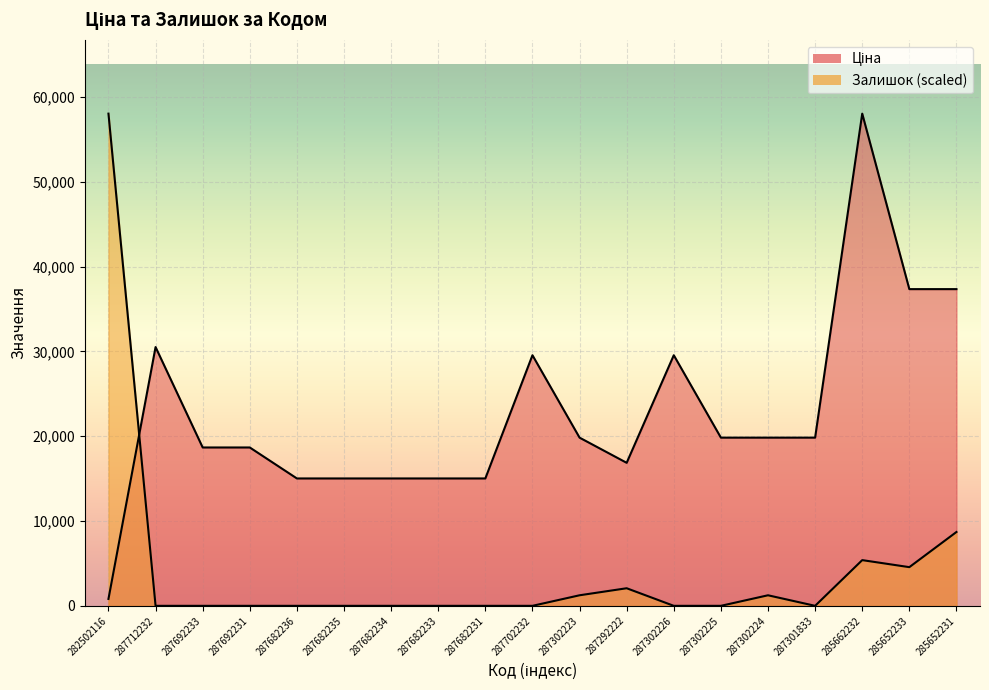

Is the value of Залишок at 287302223 greater than the value of Ціна at 287682236?

No